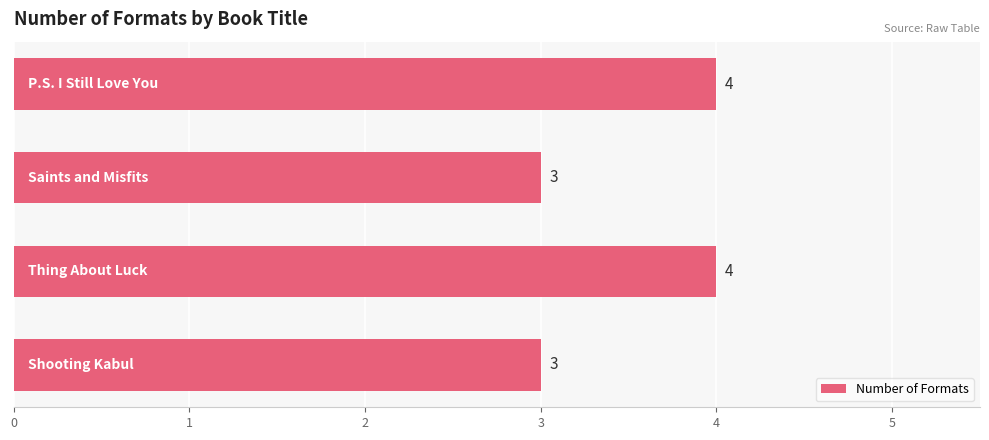

How many values are between 3 and 4?

4